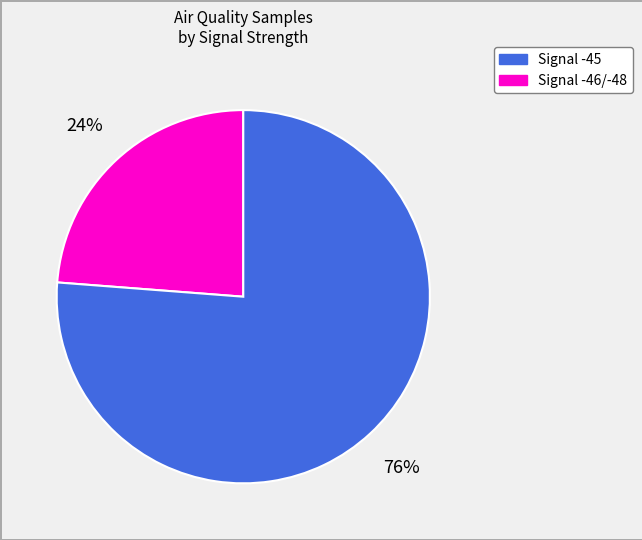

To the nearest percent, what is the average slice percentage?

50%